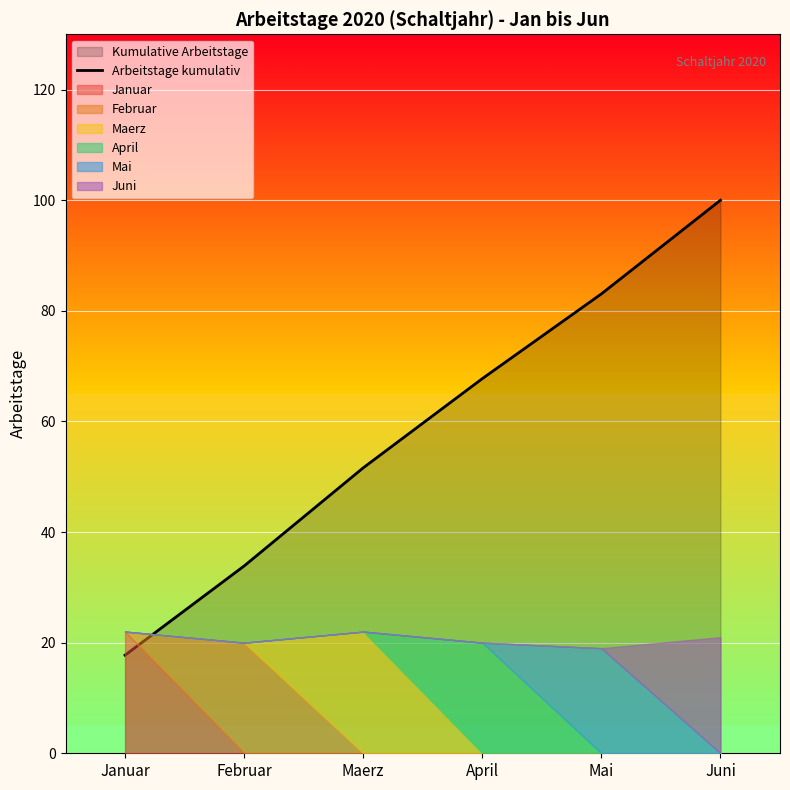

At which category does the chart reach its peak across all series?

Juni